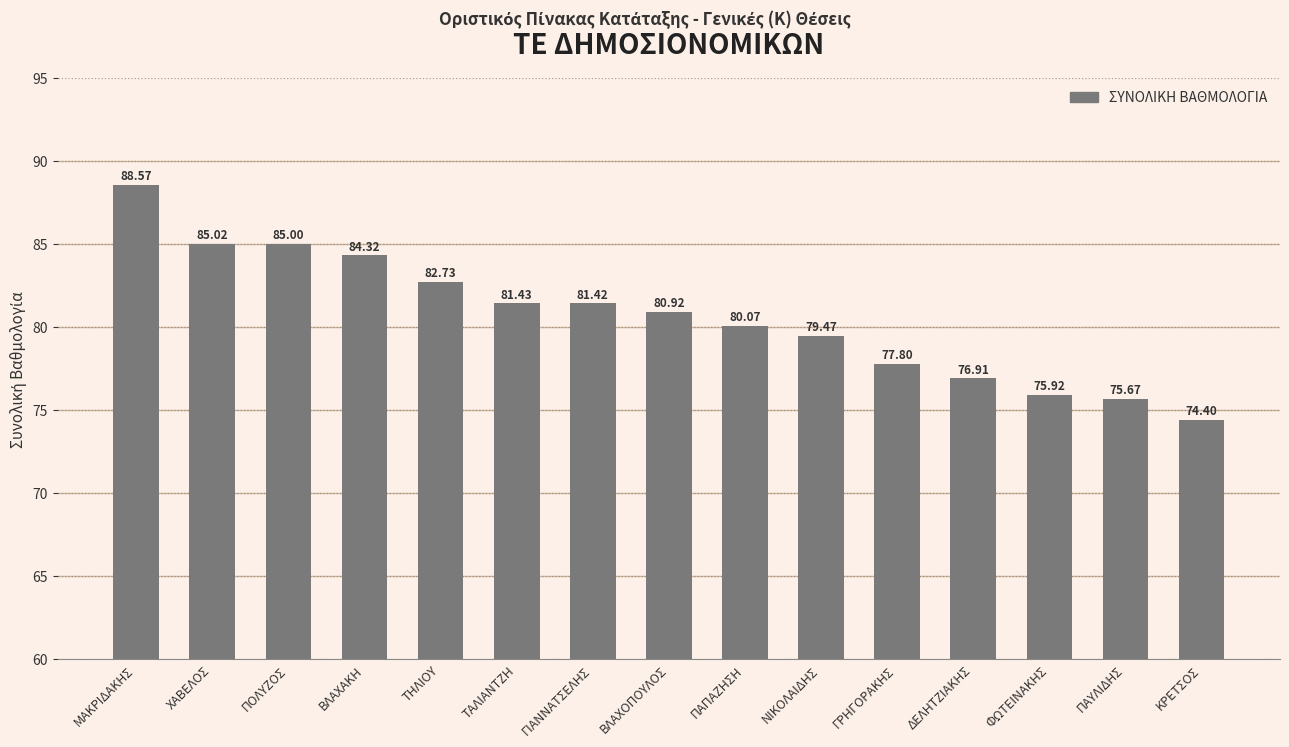

Which has a higher value, ΔΕΛΗΤΖΙΑΚΗΣ or ΤΗΛΙΟΥ?

ΤΗΛΙΟΥ